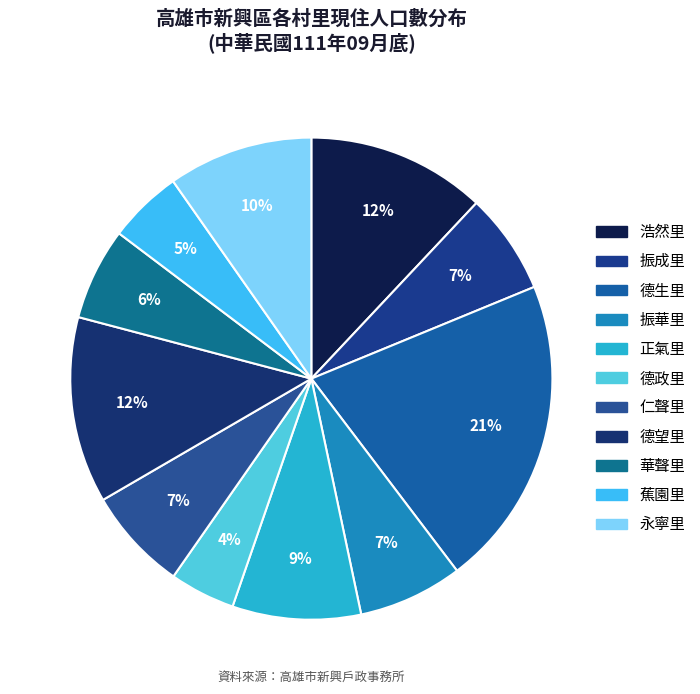

Is there any slice that represents more than half of the pie?

No